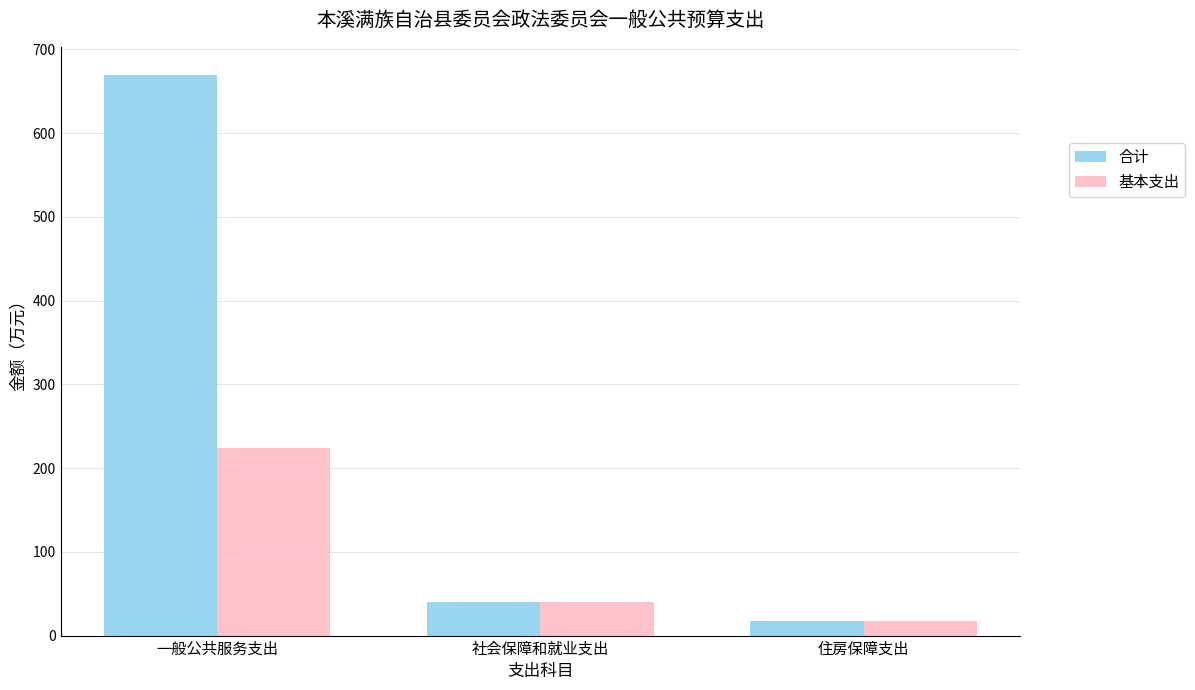

Reading right to left, list all the values displayed in this chart.

合计: 17.6	40.6	669.6
基本支出: 17.6	40.6	224.3